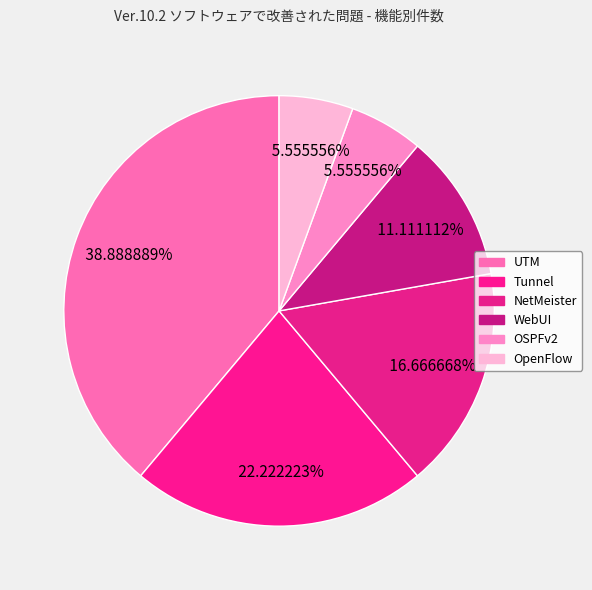

What is the largest slice in the pie chart?

UTM